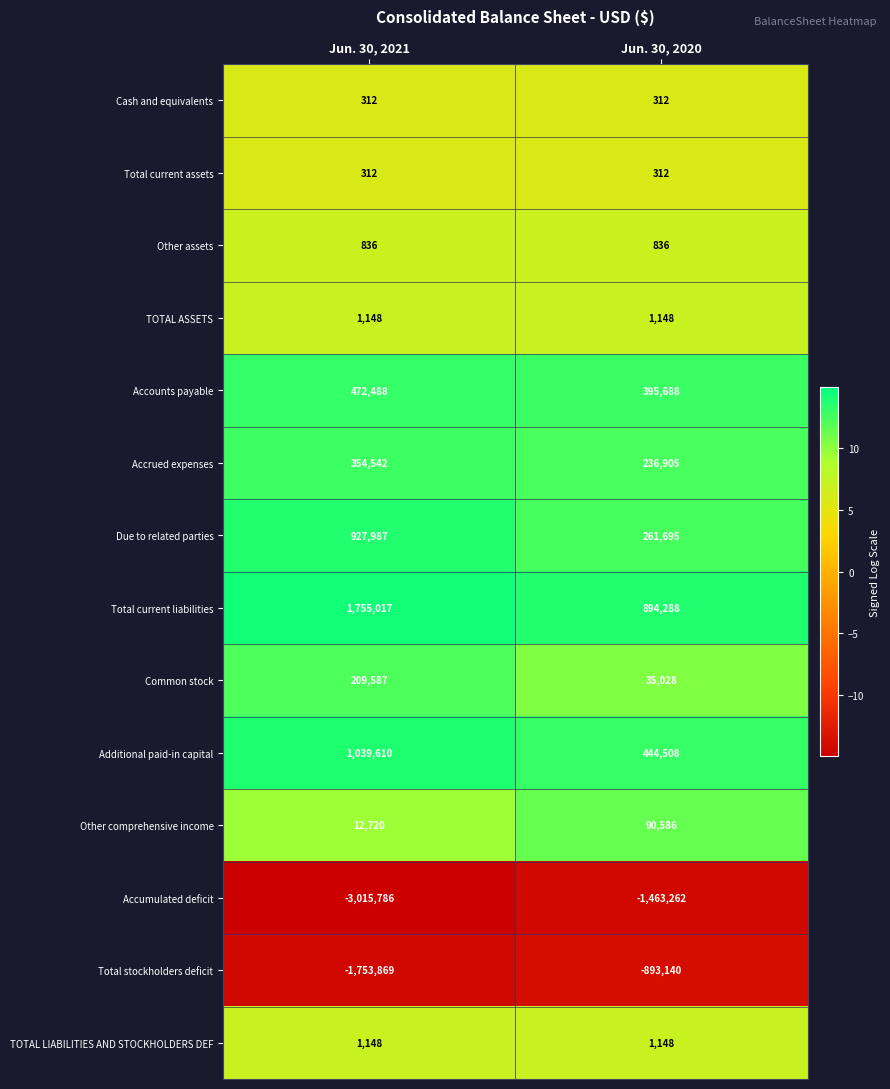

Reading right to left, what are all the values shown in this chart?

Cash and equivalents: 312	312
Total current assets: 312	312
Other assets: 836	836
TOTAL ASSETS: 1148	1148
Accounts payable: 395688	472488
Accrued expenses: 236905	354542
Due to related parties: 261695	927987
Total current liabilities: 894288	1755017
Common stock: 35028	209587
Additional paid-in capital: 444508	1039610
Other comprehensive income: 90586	12720
Accumulated deficit: -1463262	-3015786
Total stockholders deficit: -893140	-1753869
TOTAL LIABILITIES AND STOCKHOLDERS DEF: 1148	1148